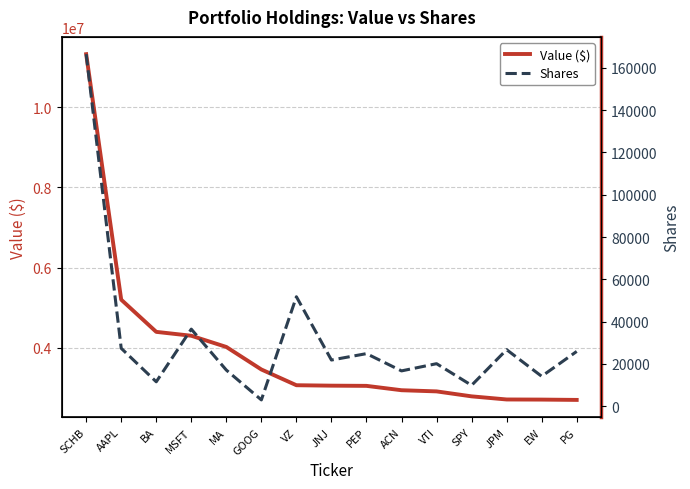

The value of Value ($) at SCHB is 11330000. True or false?

True